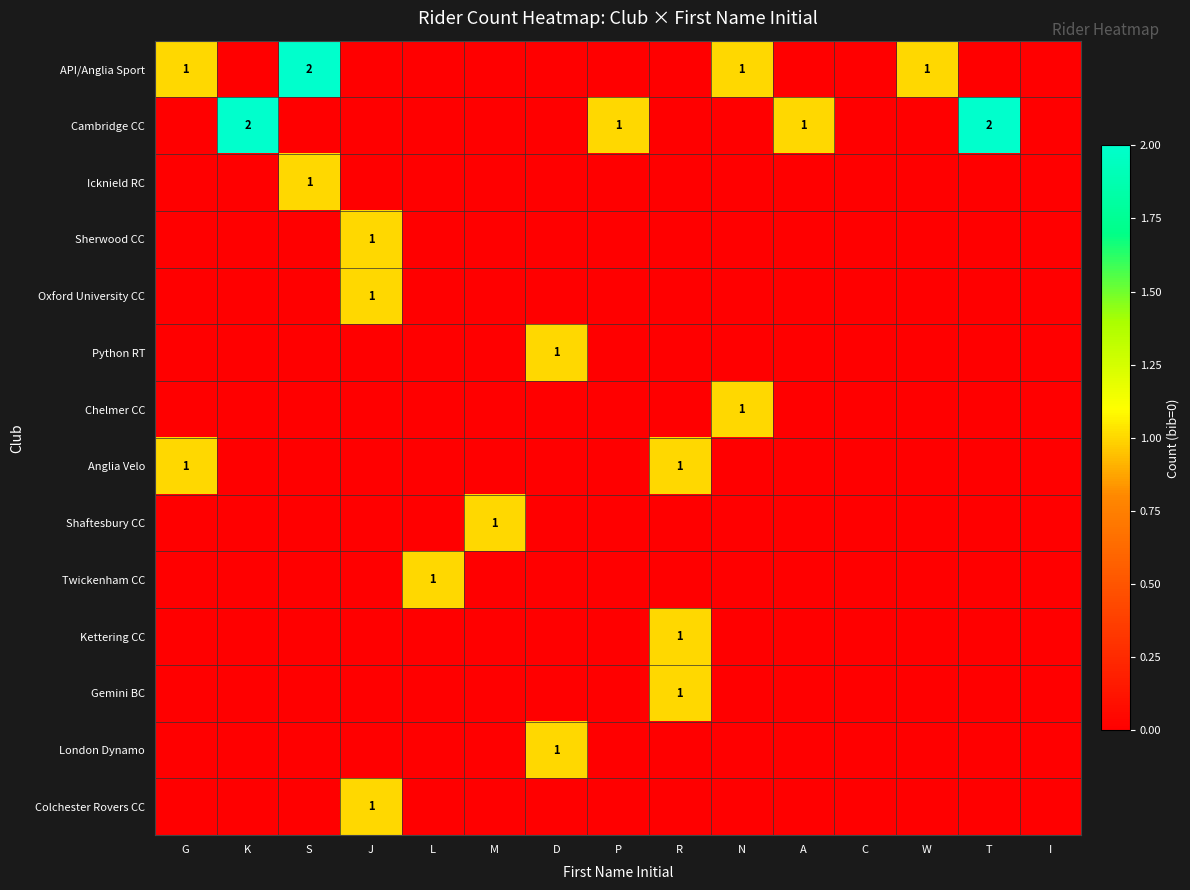

Is it true that Sherwood CC equals 0 at M?

True